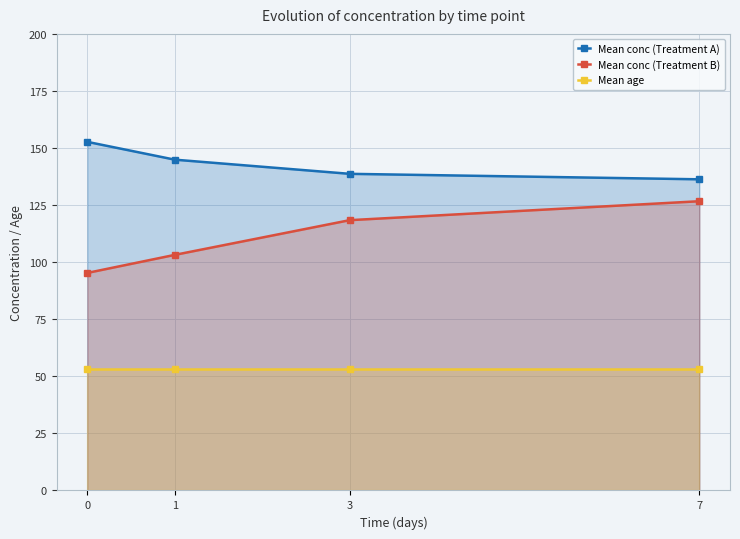

What is the total value across all series at 0?

301.4